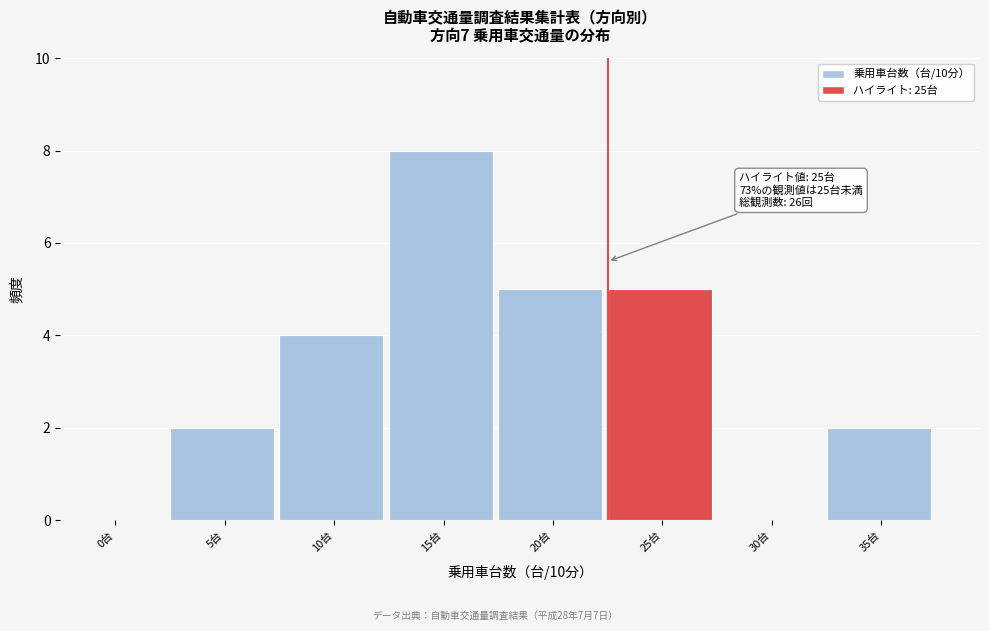

Reading left to right, what are all the values shown in this chart?

0台=0	5台=2	10台=4	15台=8	20台=5	25台=5	30台=0	35台=2